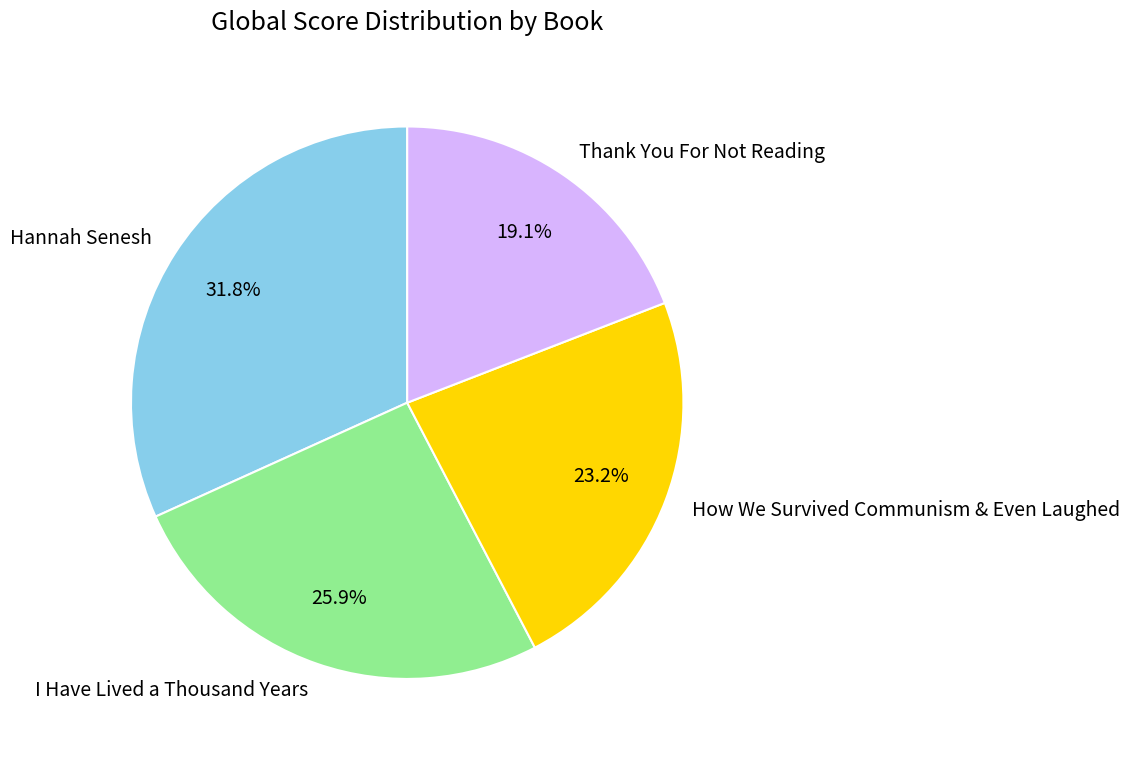

To the nearest percent, what is the difference between the Thank You For Not Reading and I Have Lived a Thousand Years slice percentages?

7%